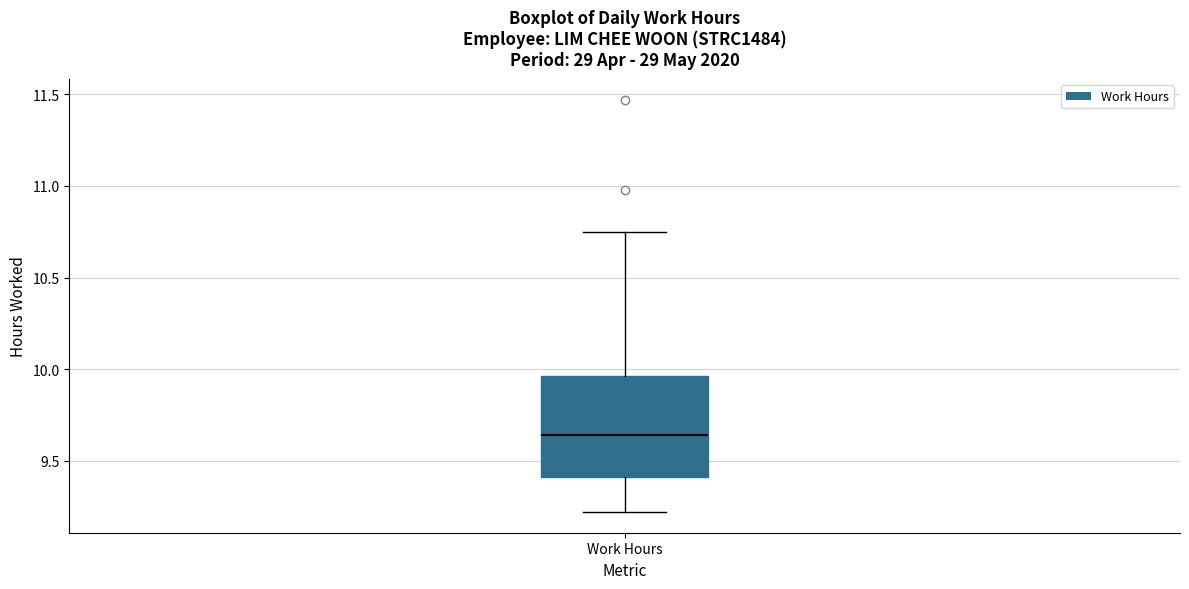

Transcribe this box plot: give where the median line is, the range the box spans, and where the two whiskers end, as read against the y-axis. The values are not printed on the chart, so give them approximately, as read against the axis.

median 9.65, box 9.40 to 9.95, whiskers 9.20 to 10.75